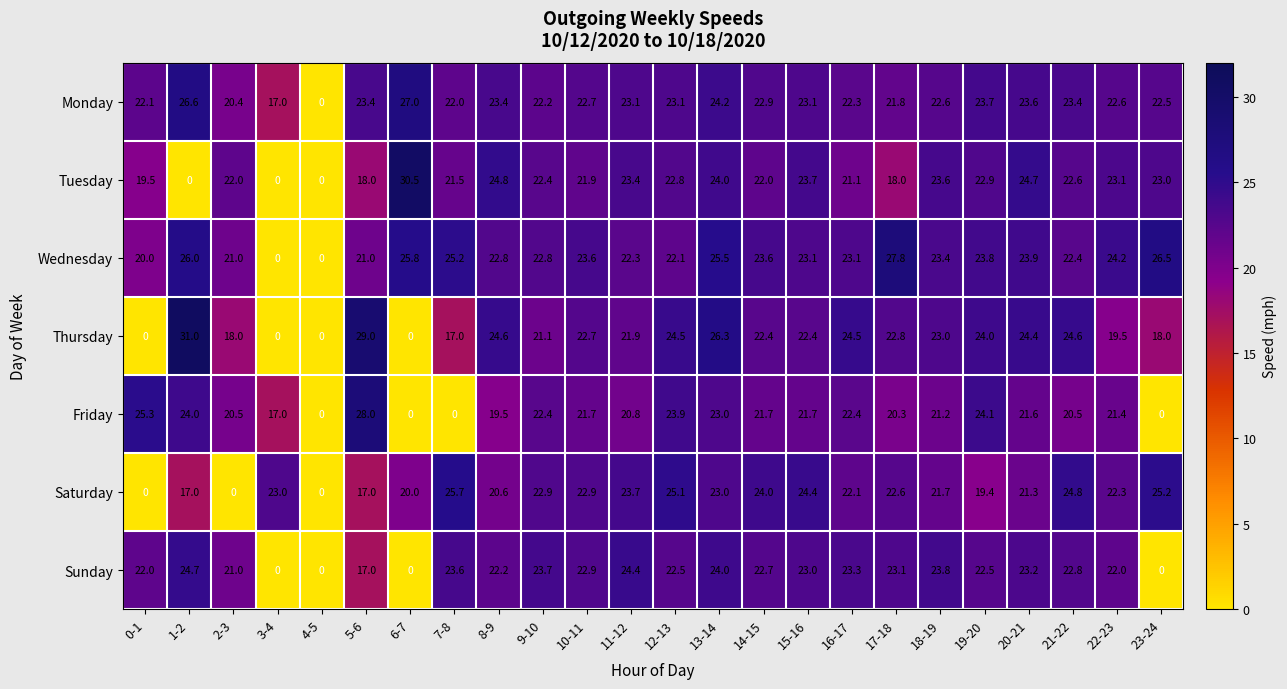

How many data points in Saturday are above 22?

14